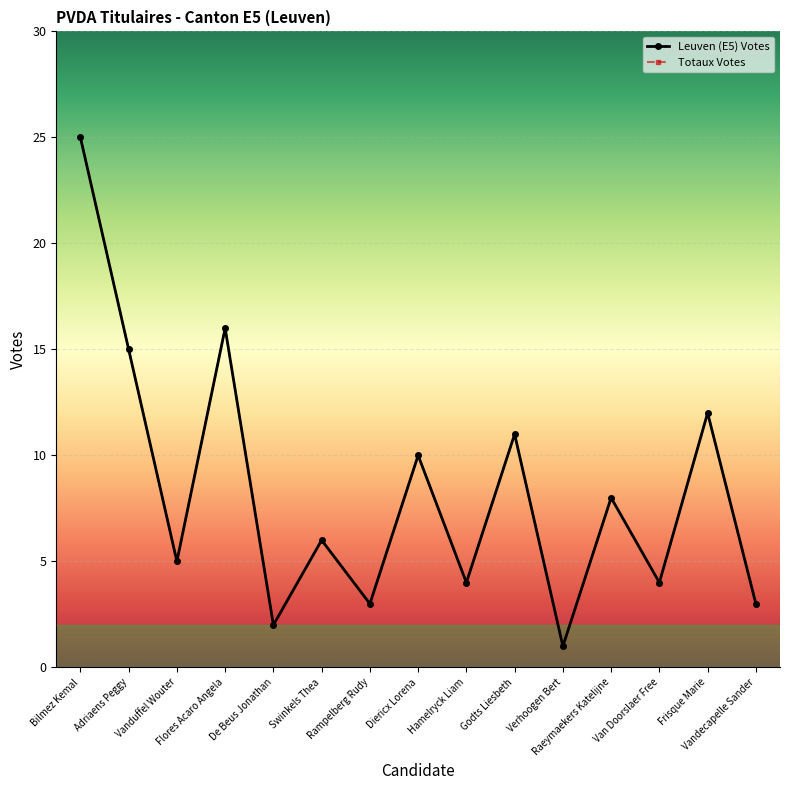

Between Vandecapelle Sander and Raeymaekers Katelijne, which is larger?

Raeymaekers Katelijne